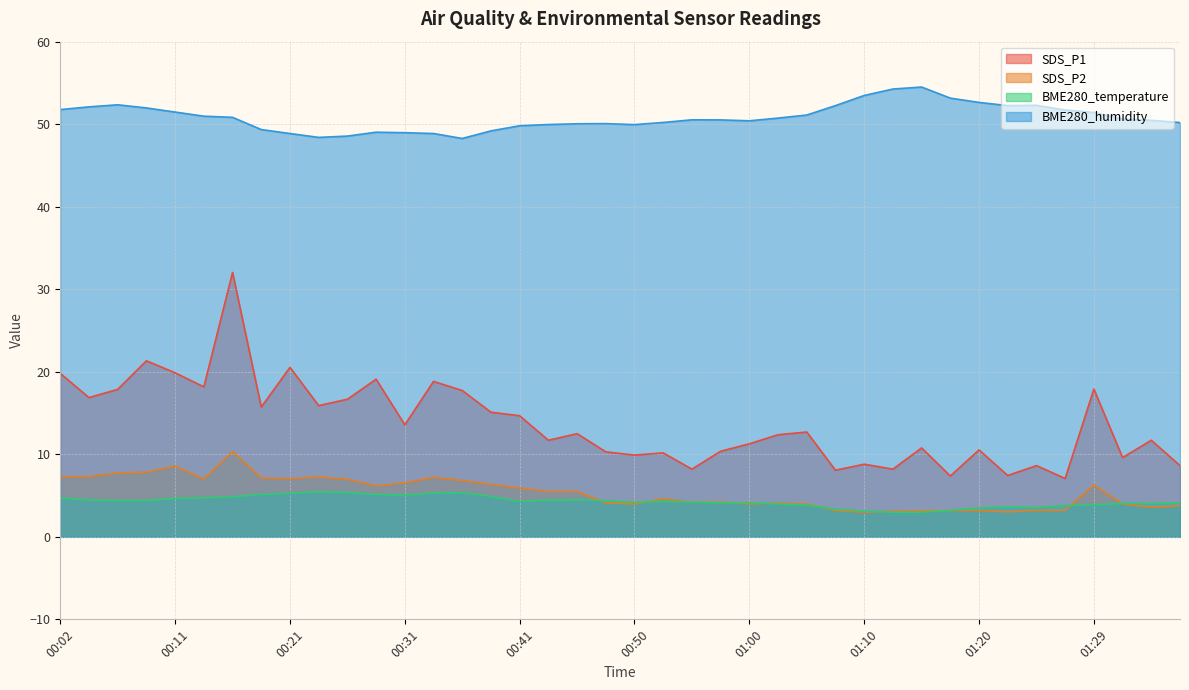

What is the value of the BME280_humidity point at the 15th from the left?

48.3